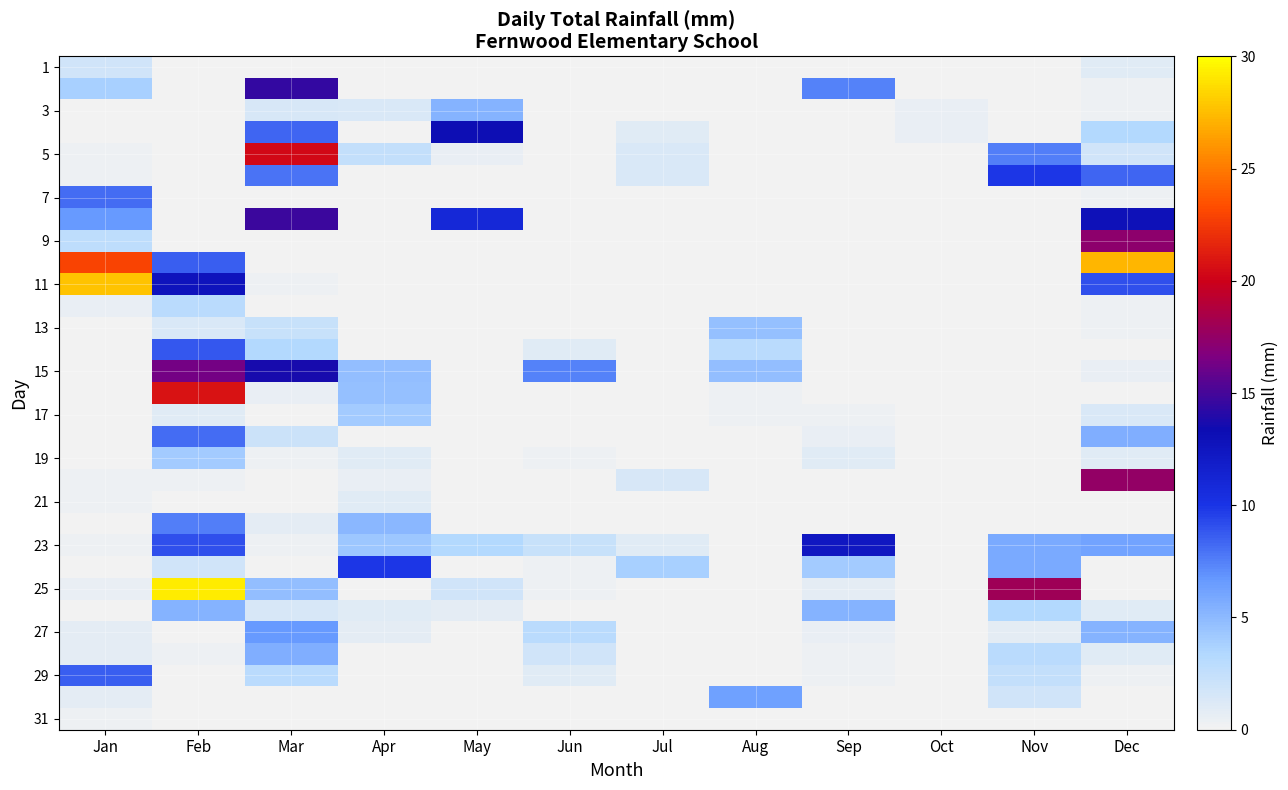

What is the maximum value shown in the chart?

29.2